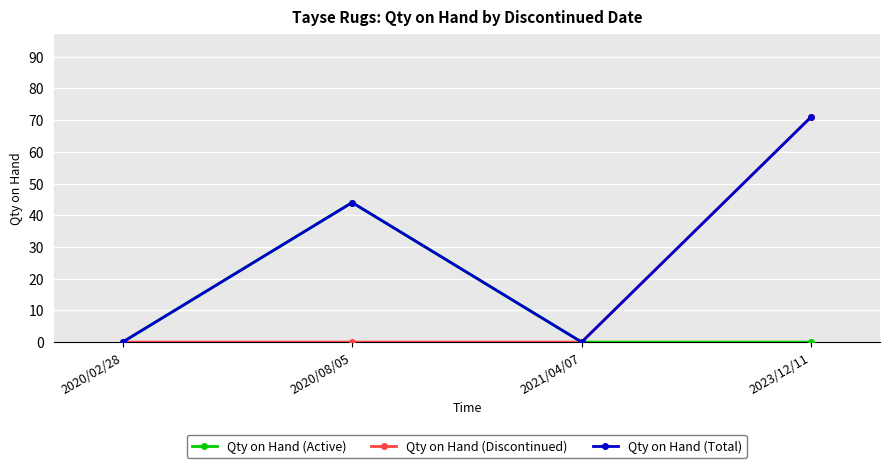

Reading left to right, what are all the values shown in this chart?

Qty on Hand (Active): 2020/02/28=0	2020/08/05=44	2021/04/07=0	2023/12/11=0
Qty on Hand (Discontinued): 2020/02/28=0	2020/08/05=0	2021/04/07=0	2023/12/11=71
Qty on Hand (Total): 2020/02/28=0	2020/08/05=44	2021/04/07=0	2023/12/11=71